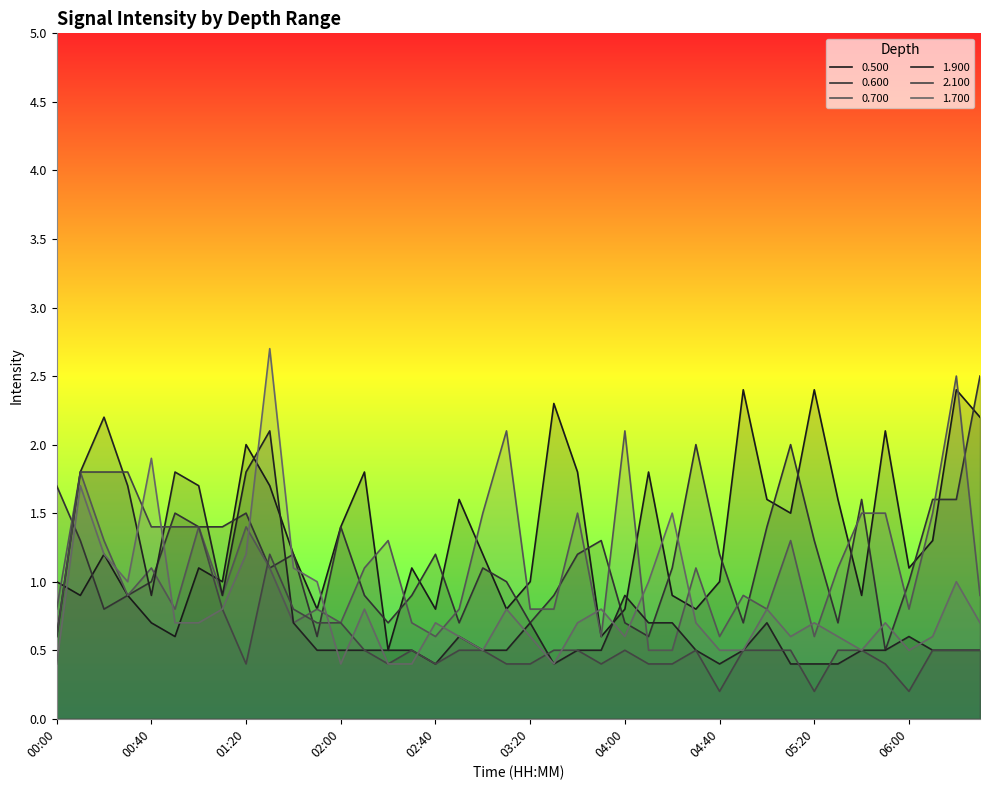

The value of 0.600 at 06:30 is 2.5. True or false?

True